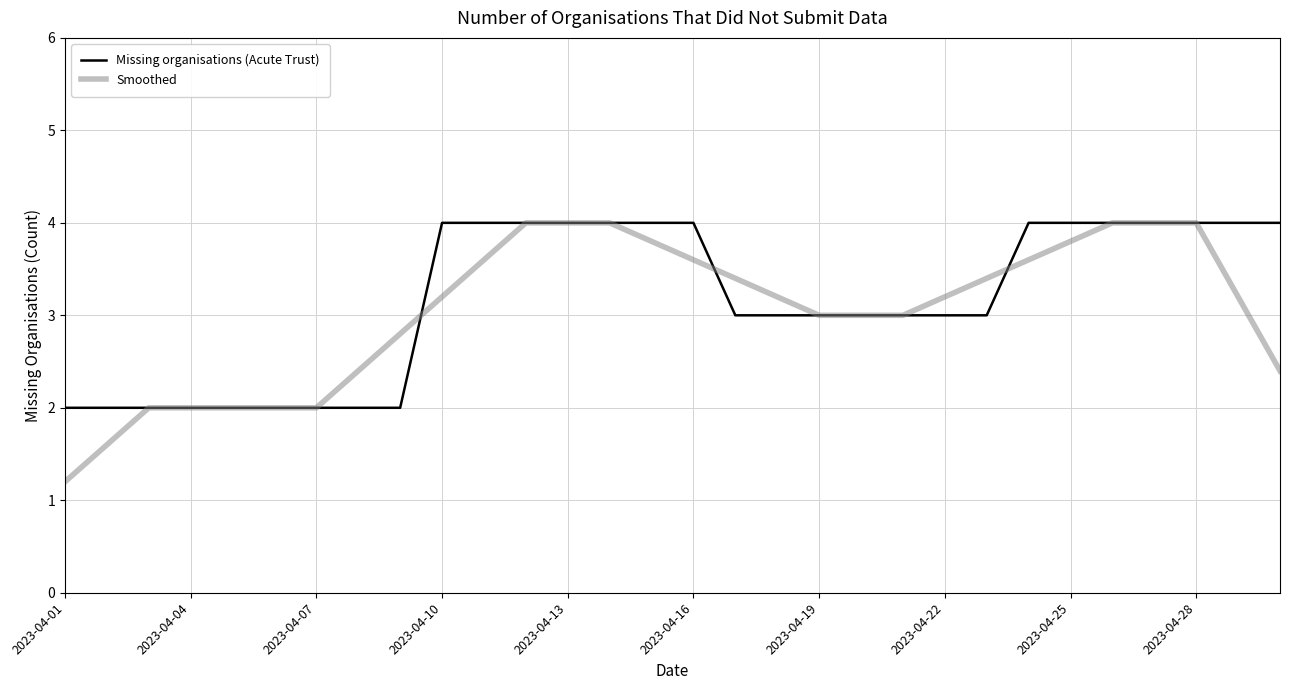

Which series has the largest range (max minus min)?

Smoothed